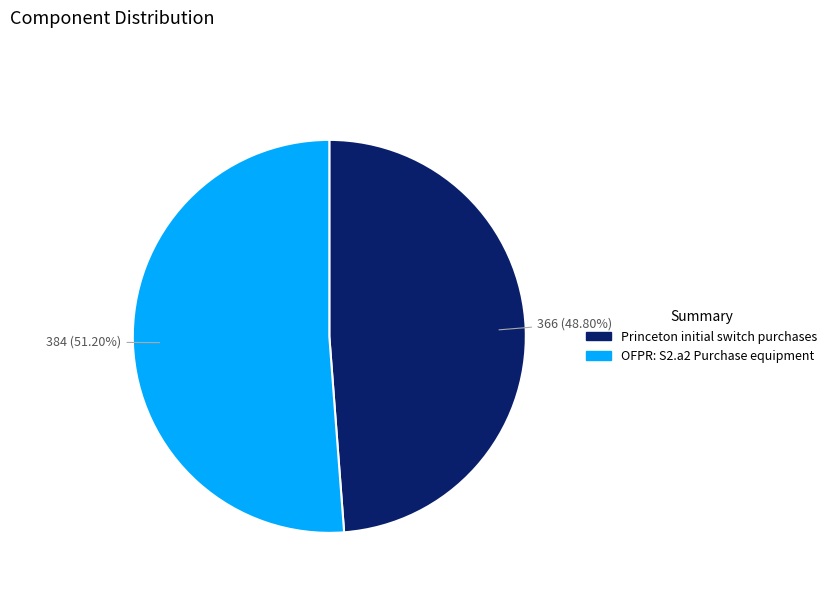

Combined, what portion of the pie is Princeton initial switch purchases and OFPR: S2.a2 Purchase equipment?

100.0%